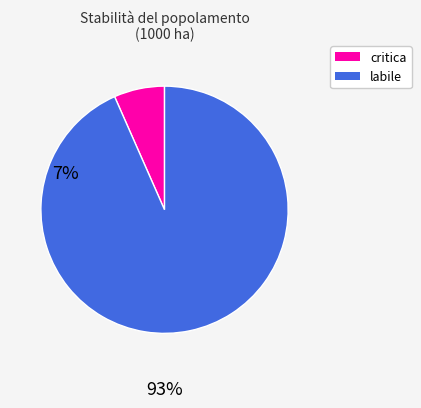

Is there a majority slice in this chart?

Yes